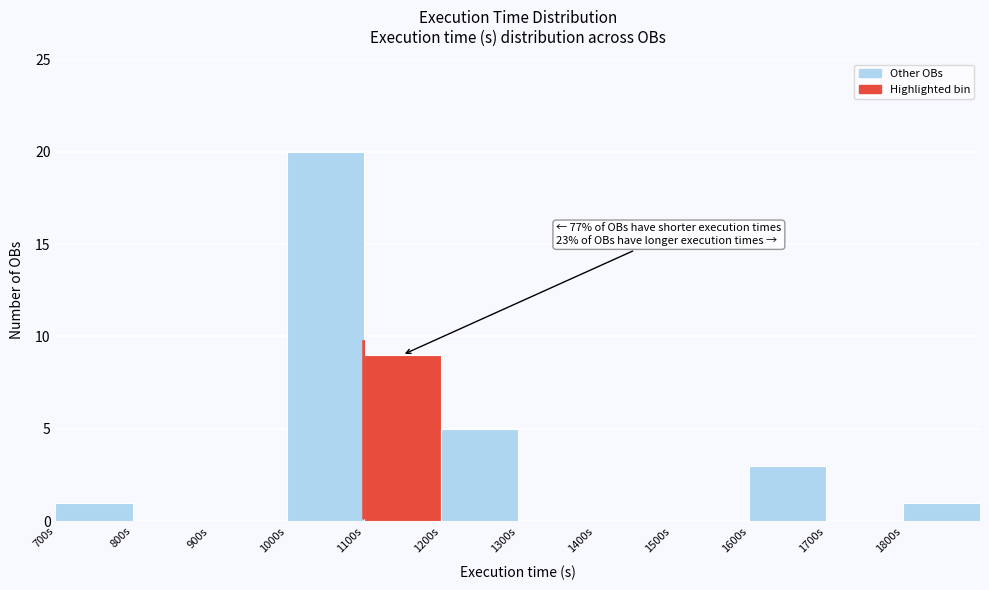

Which range on the x-axis has the tallest bar?

1000 to 1100